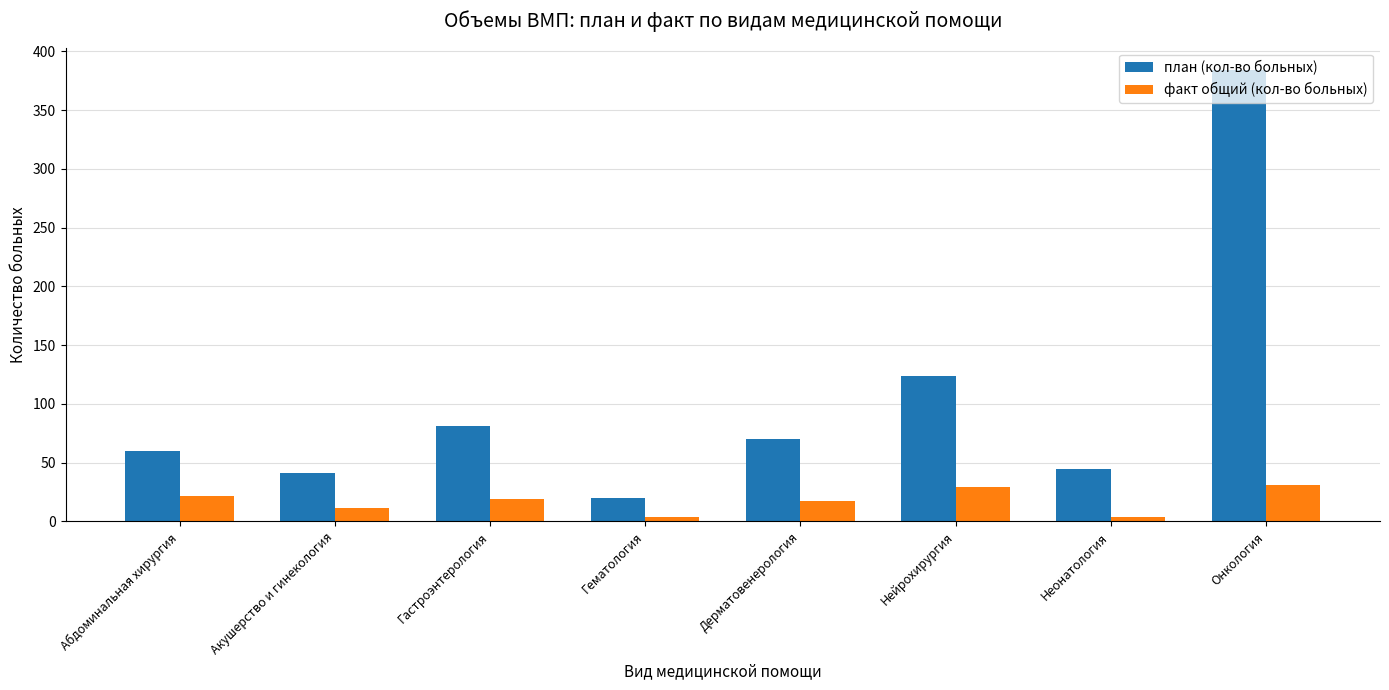

Is it true that план (кол-во больных) equals 60 at Абдоминальная хирургия?

True